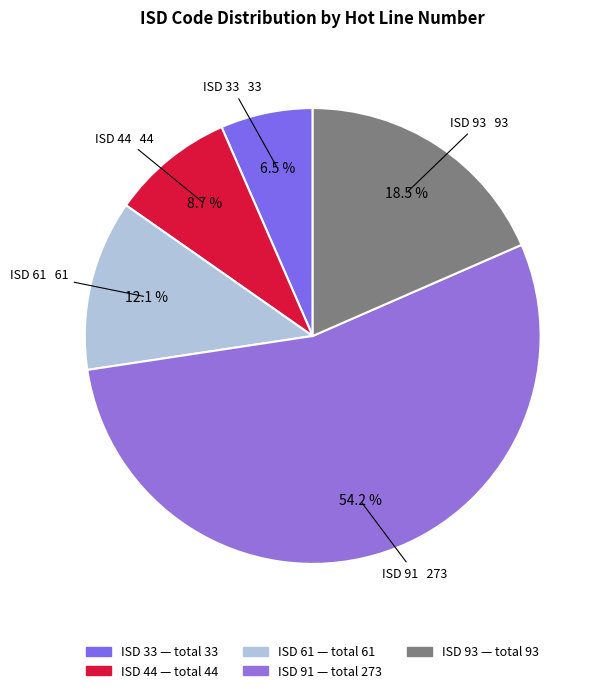

How many segments does this pie chart have?

5